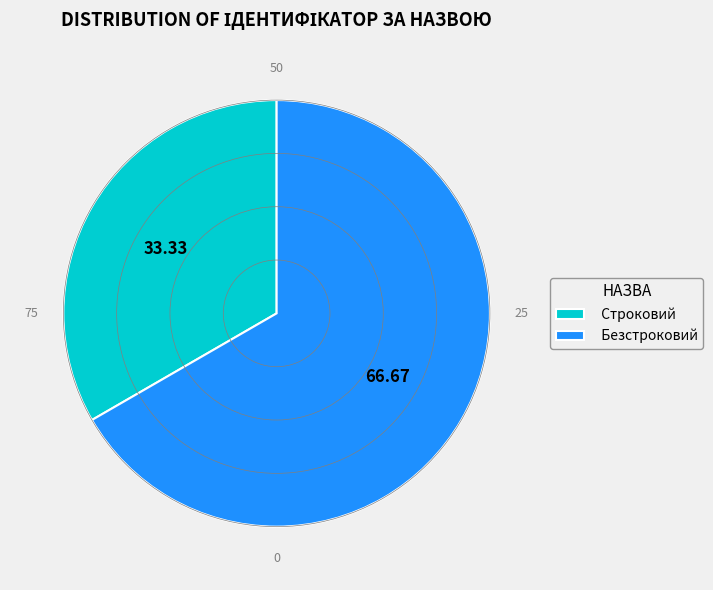

Count the number of slices in the pie.

2